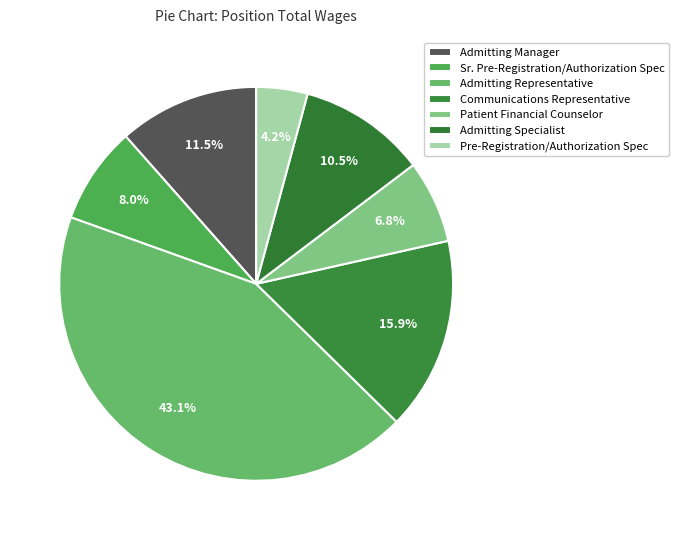

Count the number of slices in the pie.

7